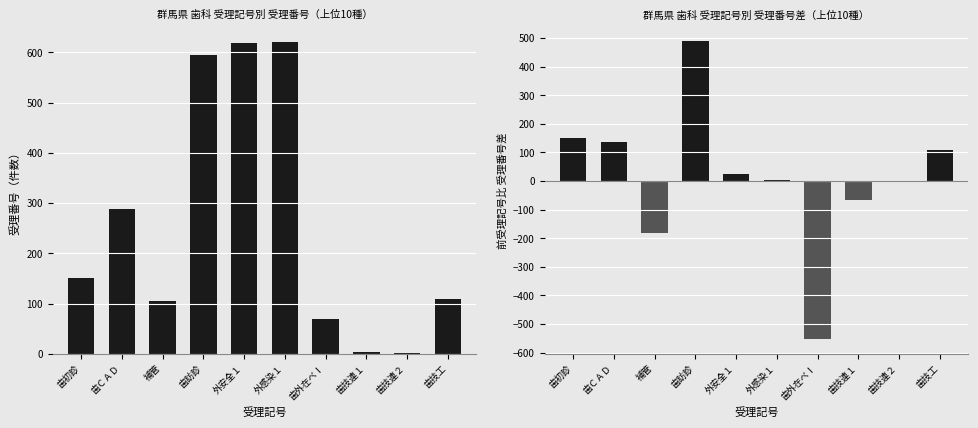

Which category has the highest value in the 受理番号 series?

外感染１